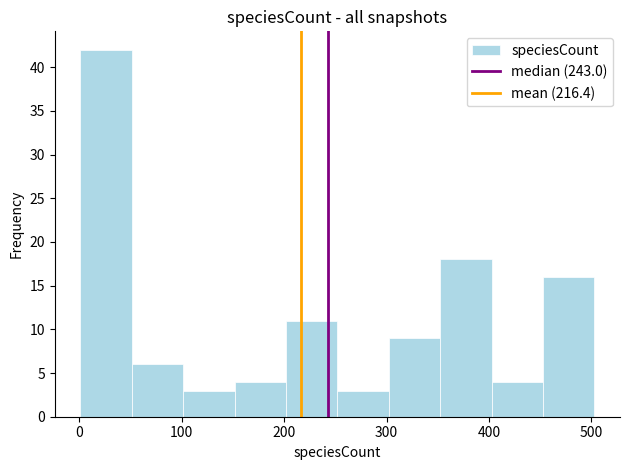

Reading left to right, transcribe this chart: for each bar, give the range it covers on the x-axis and its height. Neither the bar edges nor the heights are printed on the chart, so give them approximately, as read against the axes.

0 to 50: 42
50 to 100: 6
100 to 150: 3
150 to 200: 4
200 to 250: 11
250 to 300: 3
300 to 350: 9
350 to 400: 18
400 to 450: 4
450 to 500: 16